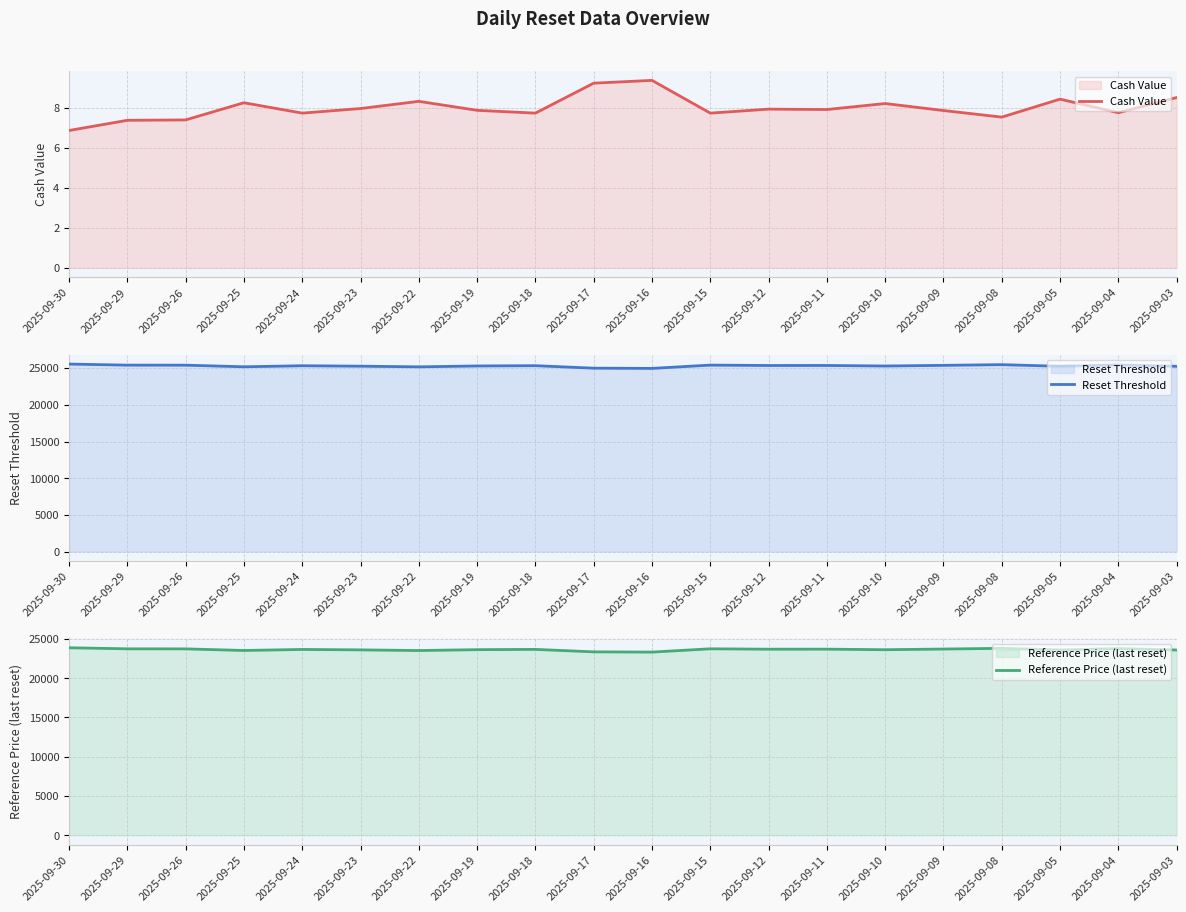

Between 2025-09-15 and 2025-09-03, which series saw the biggest shift?

Reset Threshold